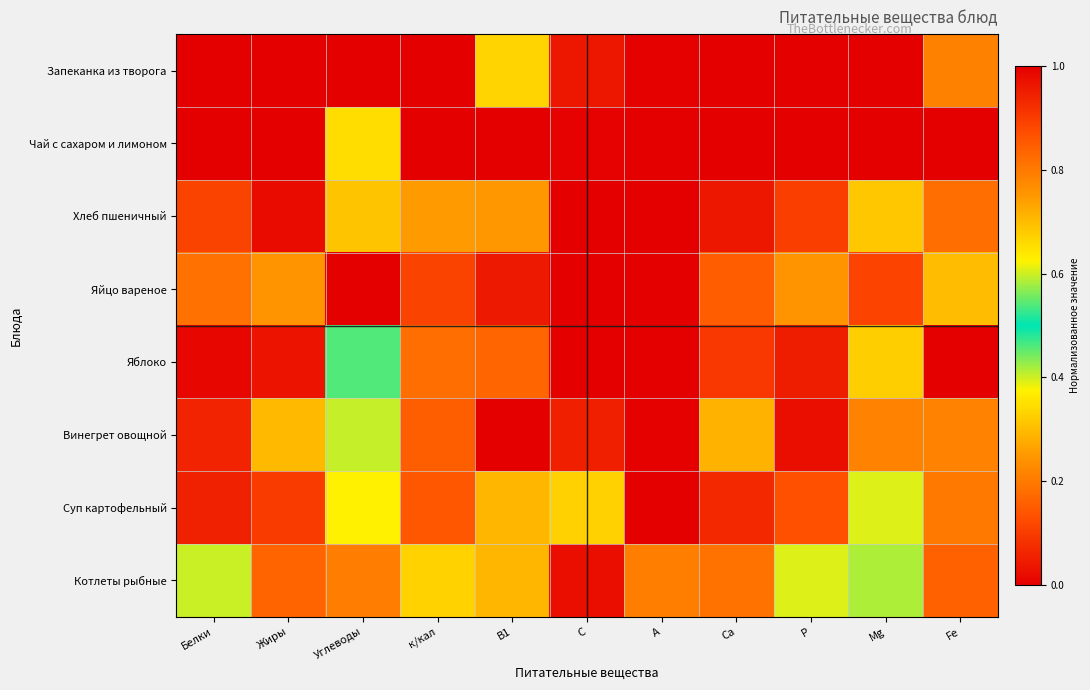

What is the total value across all series at Mg?

3.5